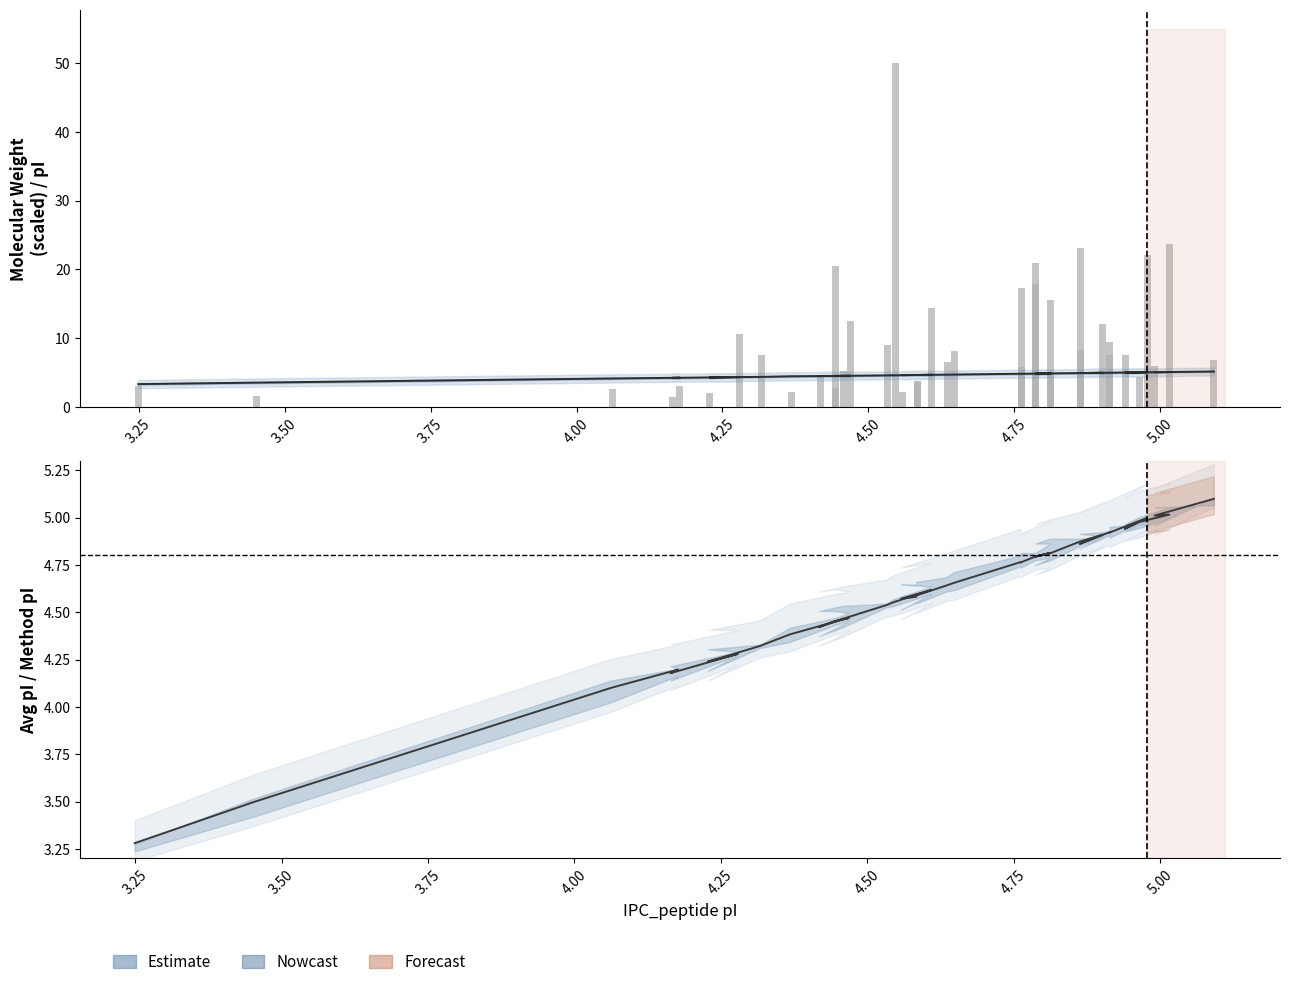

Are the bars horizontal?

No